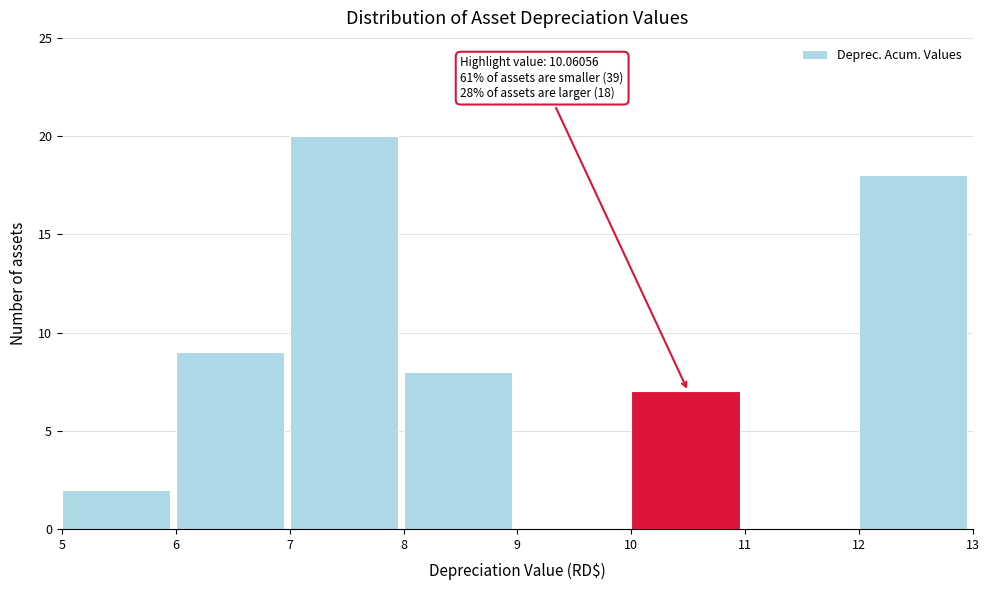

Over which range of the x-axis is the bar tallest?

7 to 8